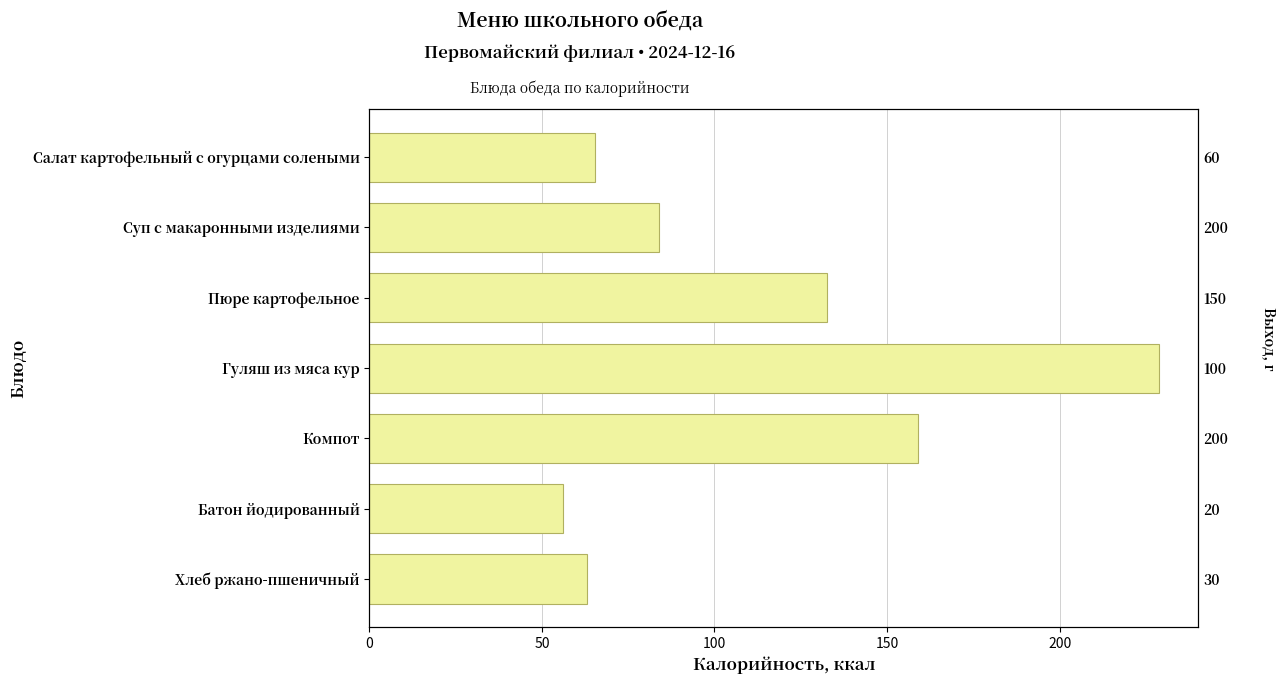

Does the chart contain any negative values?

No